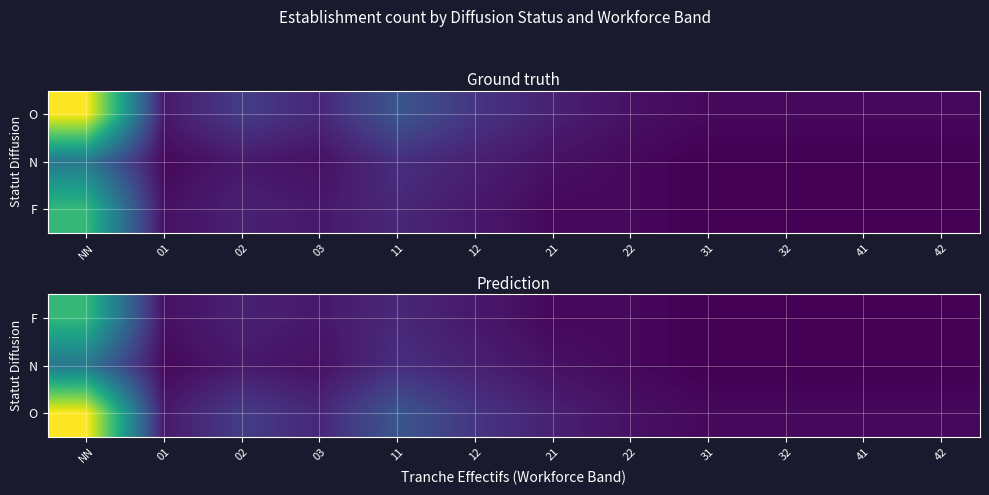

At 32, list the series in order from largest to smallest.

O, F, N